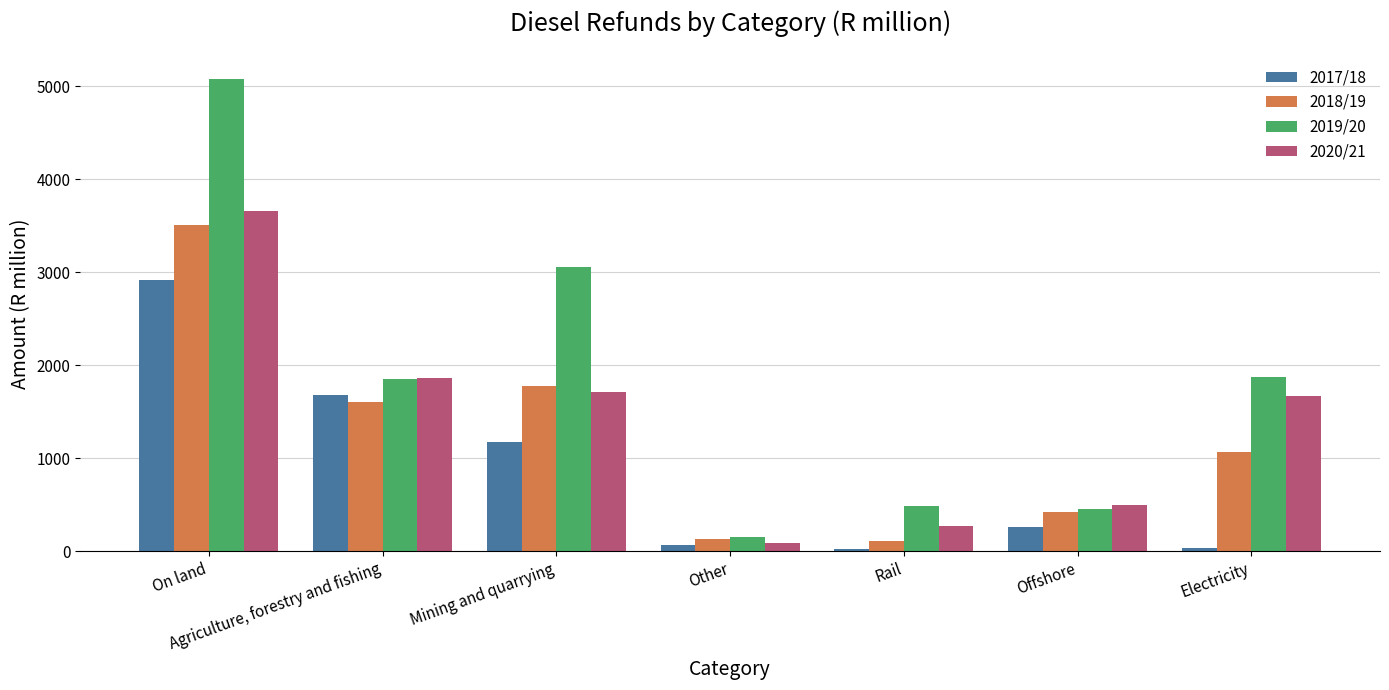

Which series changed the most between Other and Offshore?

2020/21